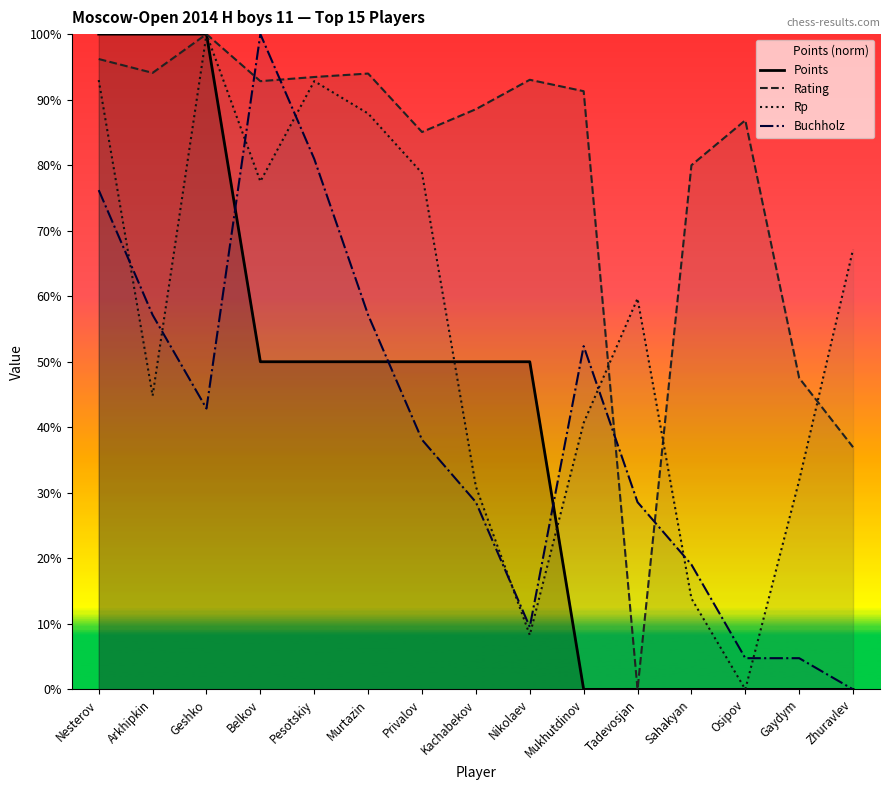

Is it true that Points equals 50.0 at Pesotskiy?

True